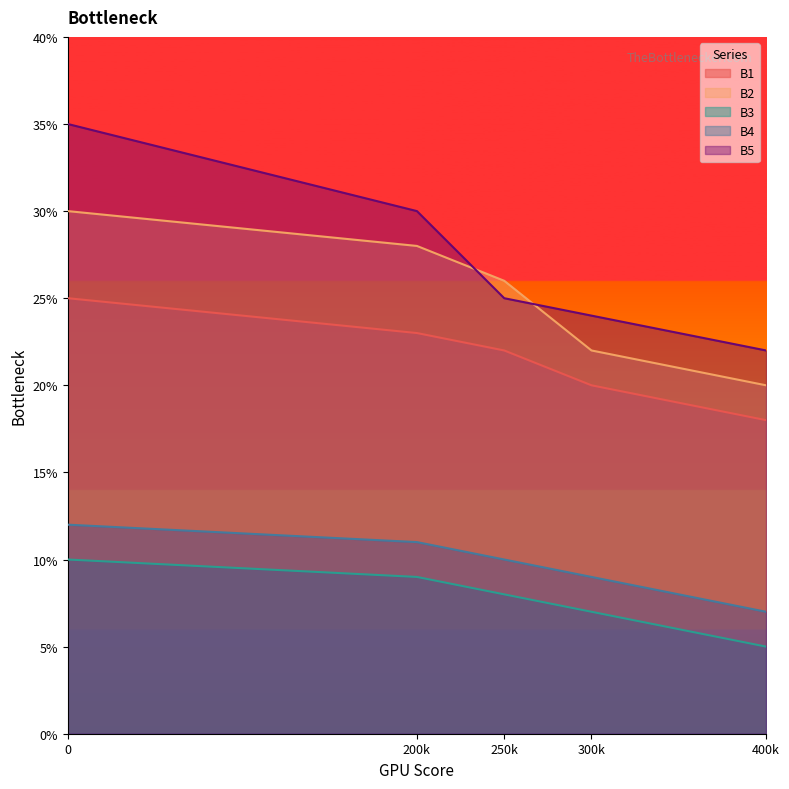

Rank the series at 250k from highest to lowest value.

B2, B5, B1, B4, B3